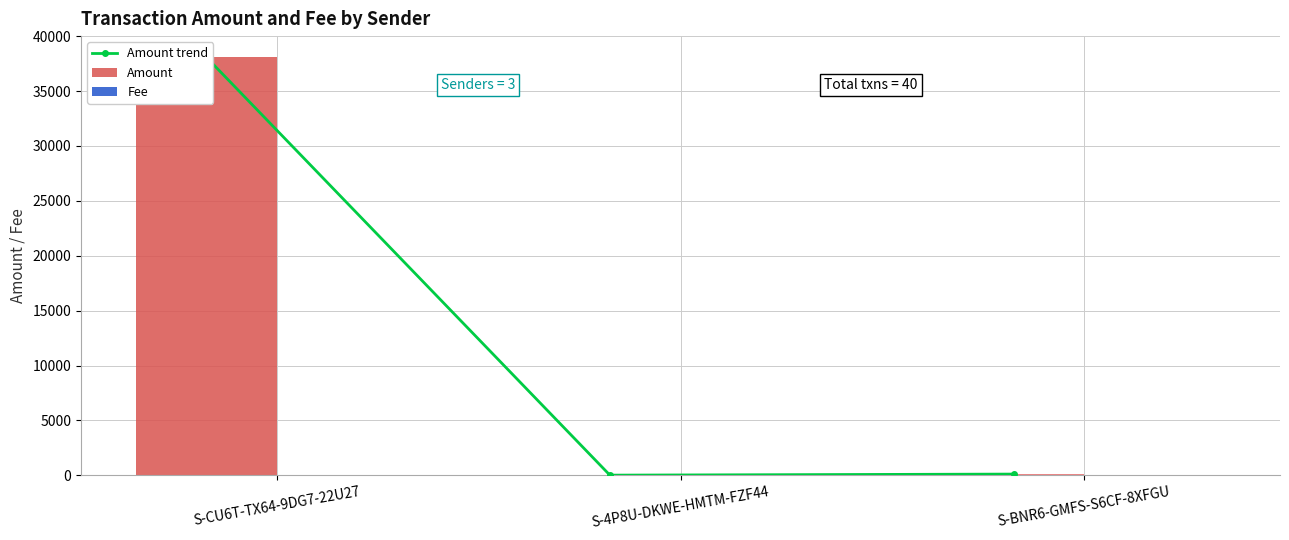

Is the value of Amount at S-BNR6-GMFS-S6CF-8XFGU greater than the value of Fee at S-4P8U-DKWE-HMTM-FZF44?

Yes